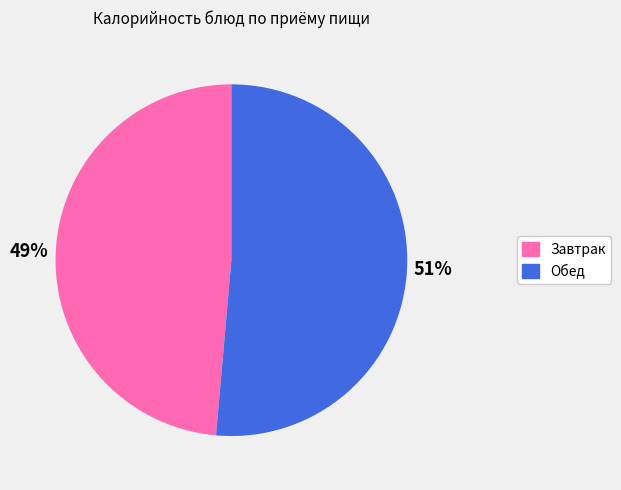

To the nearest percent, what is the average slice percentage?

50%